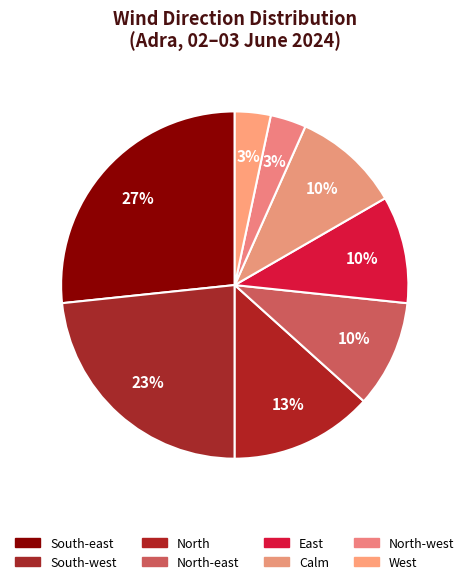

How many segments does this pie chart have?

8